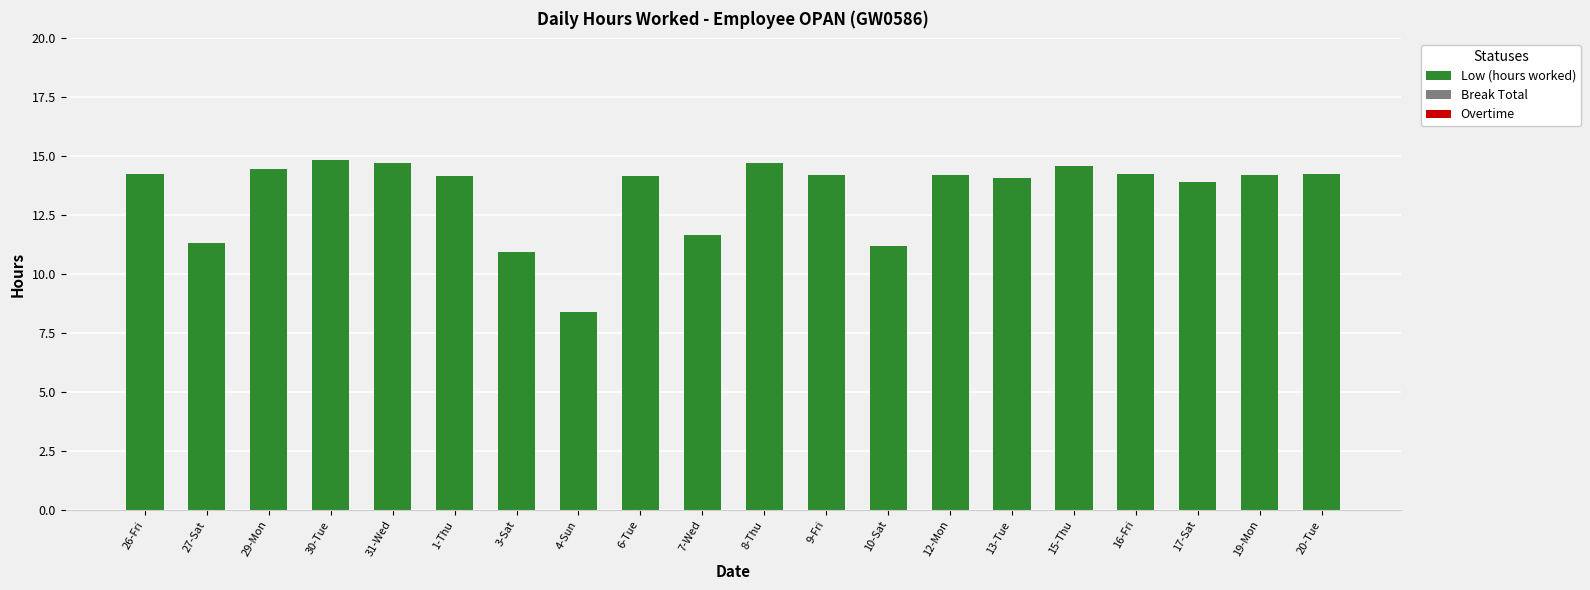

How many series are shown in this chart?

1